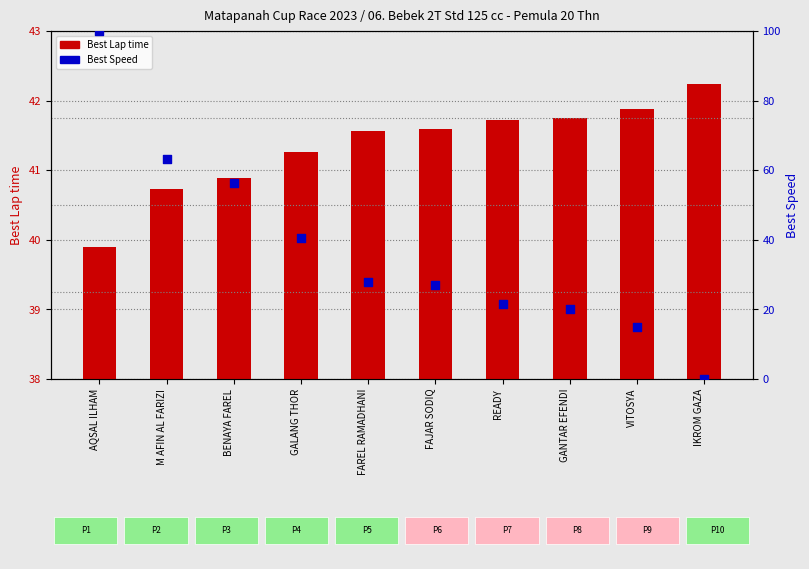

What is the total value across all series at FAREL RAMADHANI?

69.3